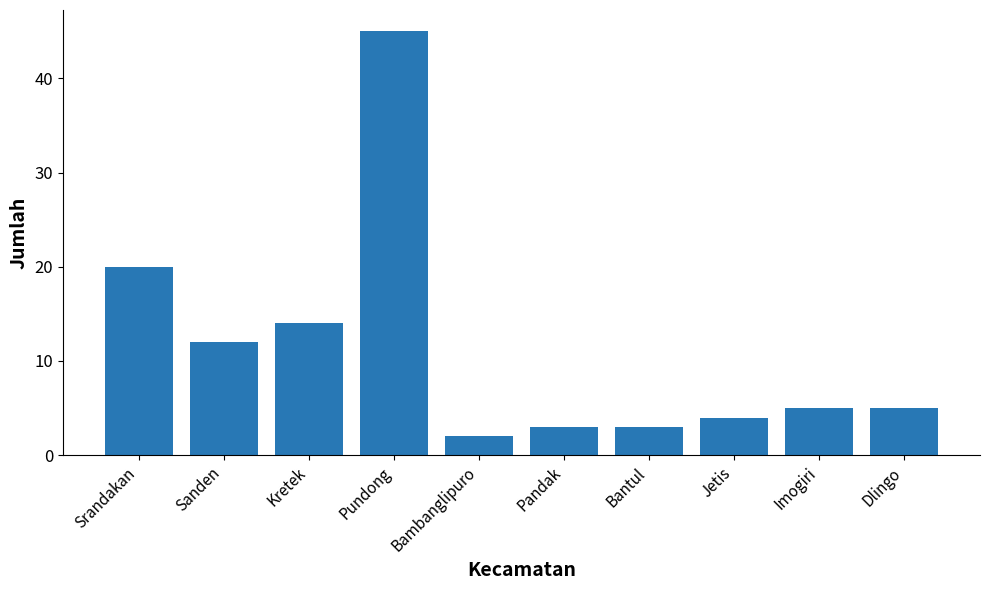

What position from the right is Bambanglipuro?

6